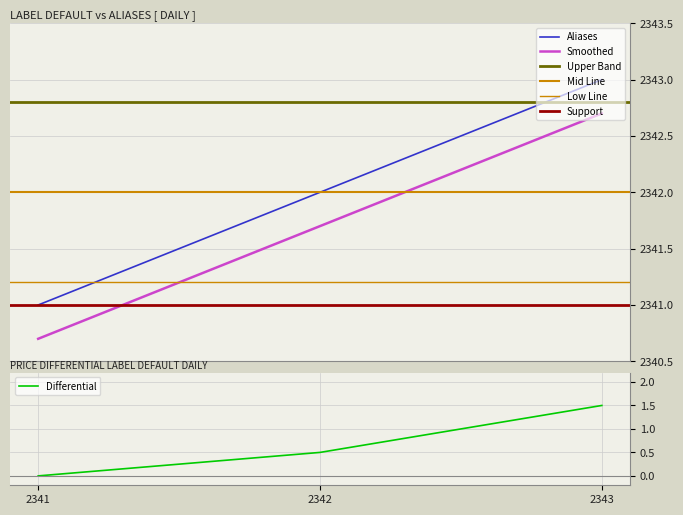

What is the value of the 3rd point from the left?

2343